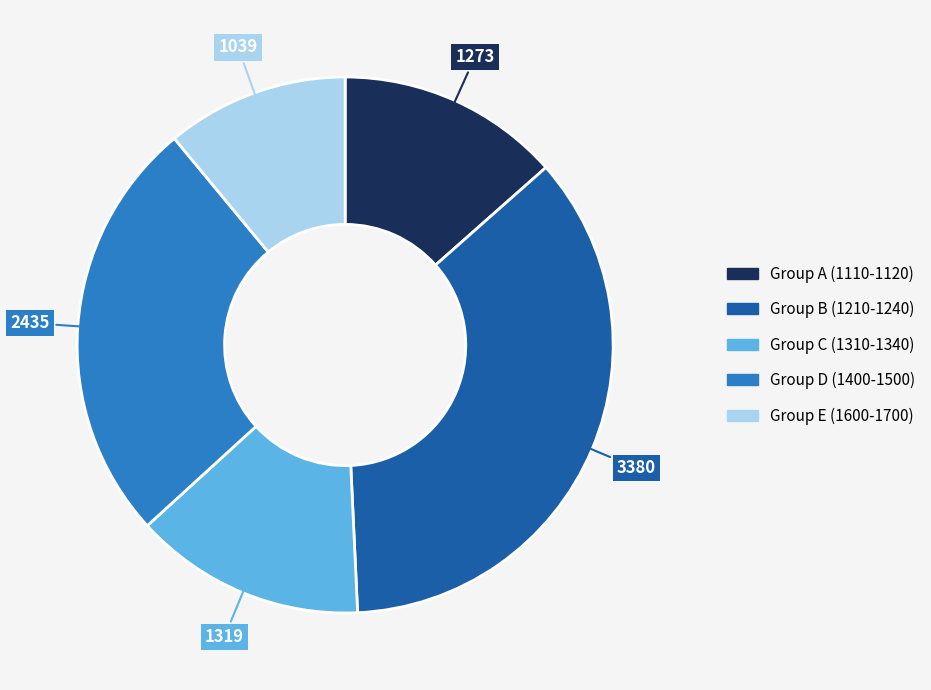

Does any single category account for the majority?

No